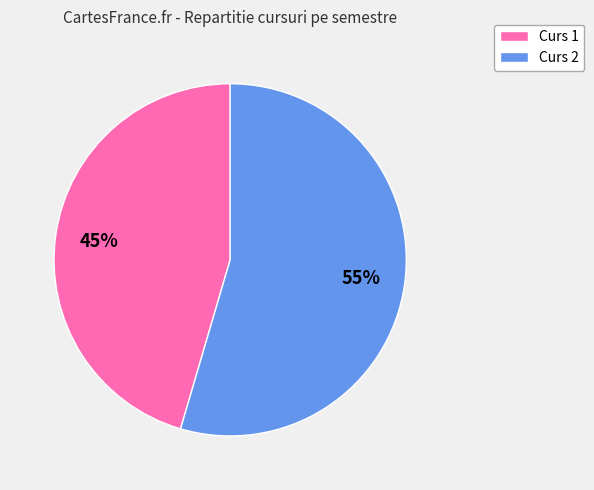

What is the ratio of the value at Curs 1 to the value at Curs 2?

0.8